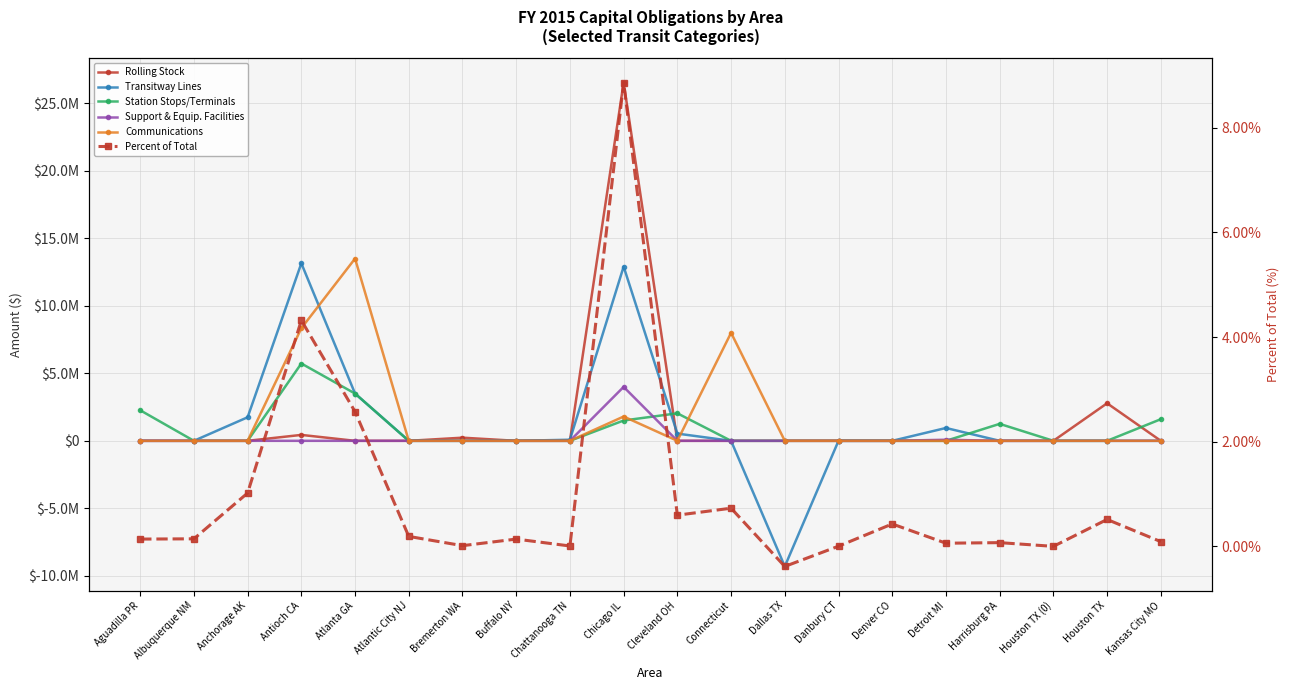

At which category does Percent of Total reach its first local peak?

Antioch CA